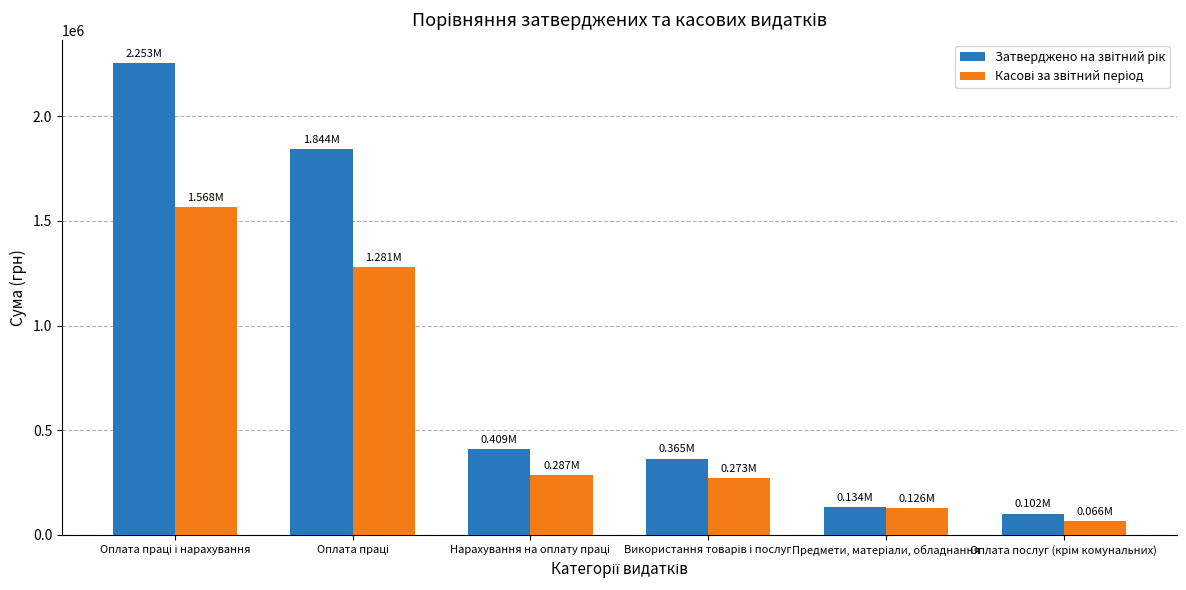

At how many categories does at least one series exceed 1973617?

1